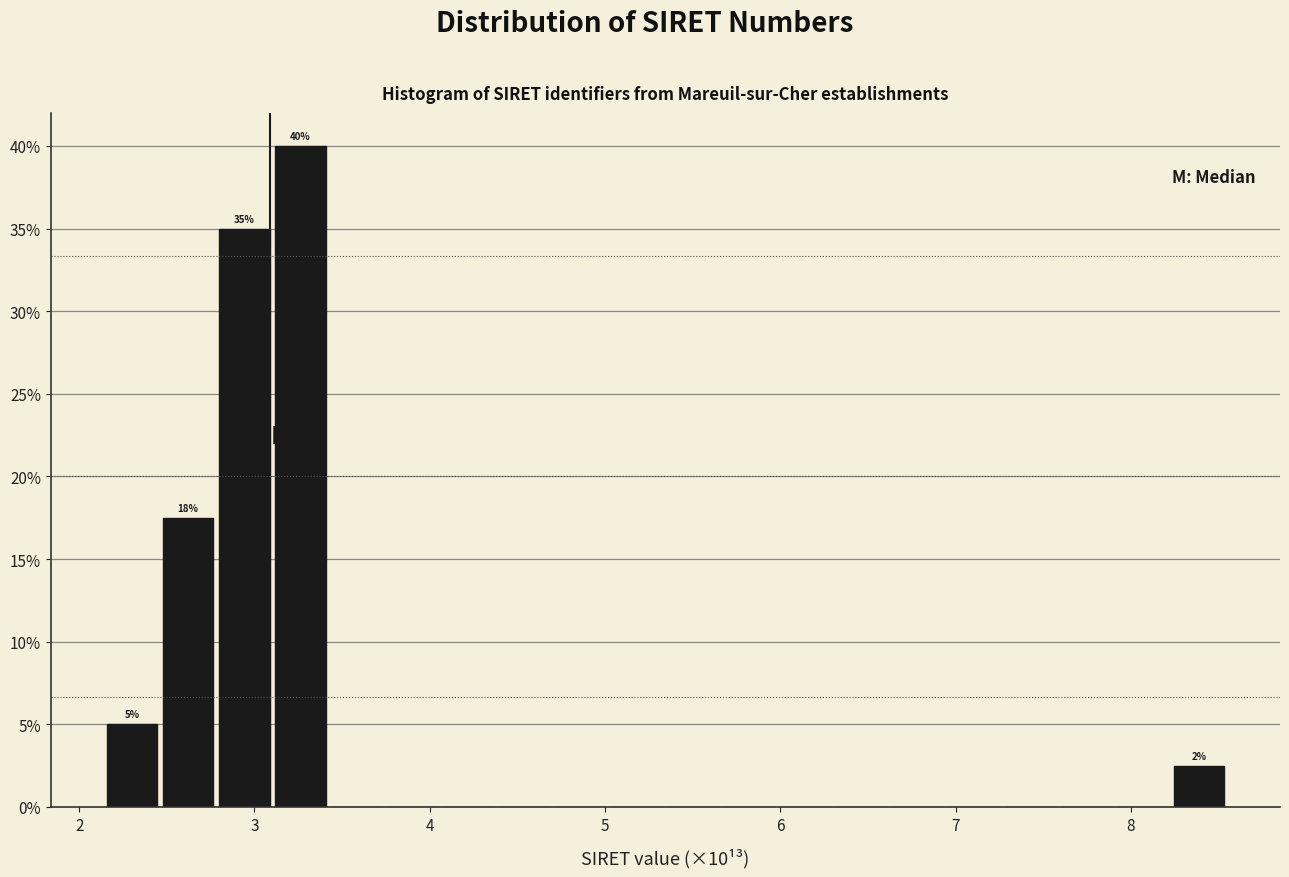

Read against the x-axis, roughly where is the centre of the tallest bar?

3.3